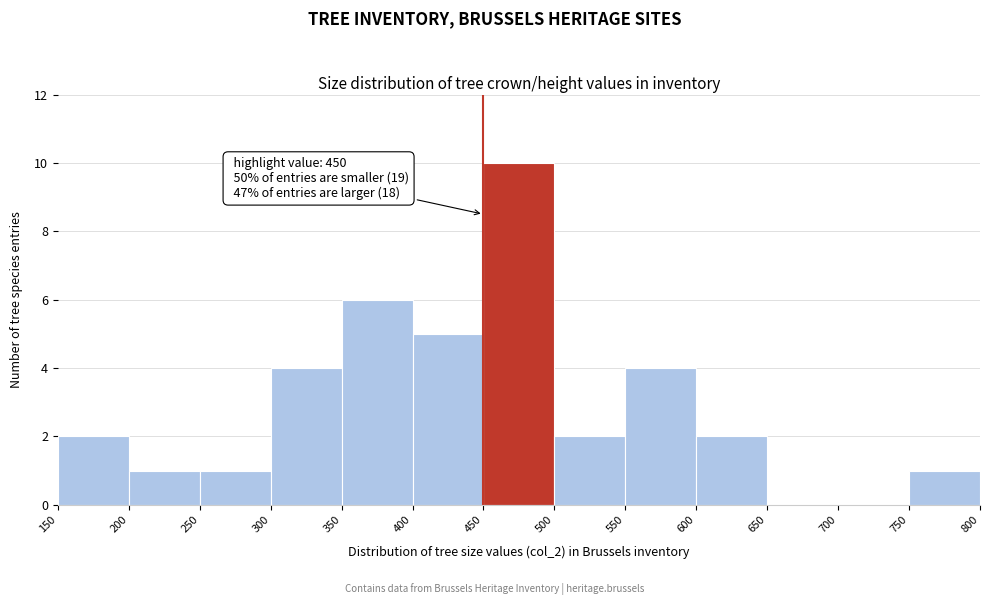

Over which range of the x-axis is the bar tallest?

450 to 500